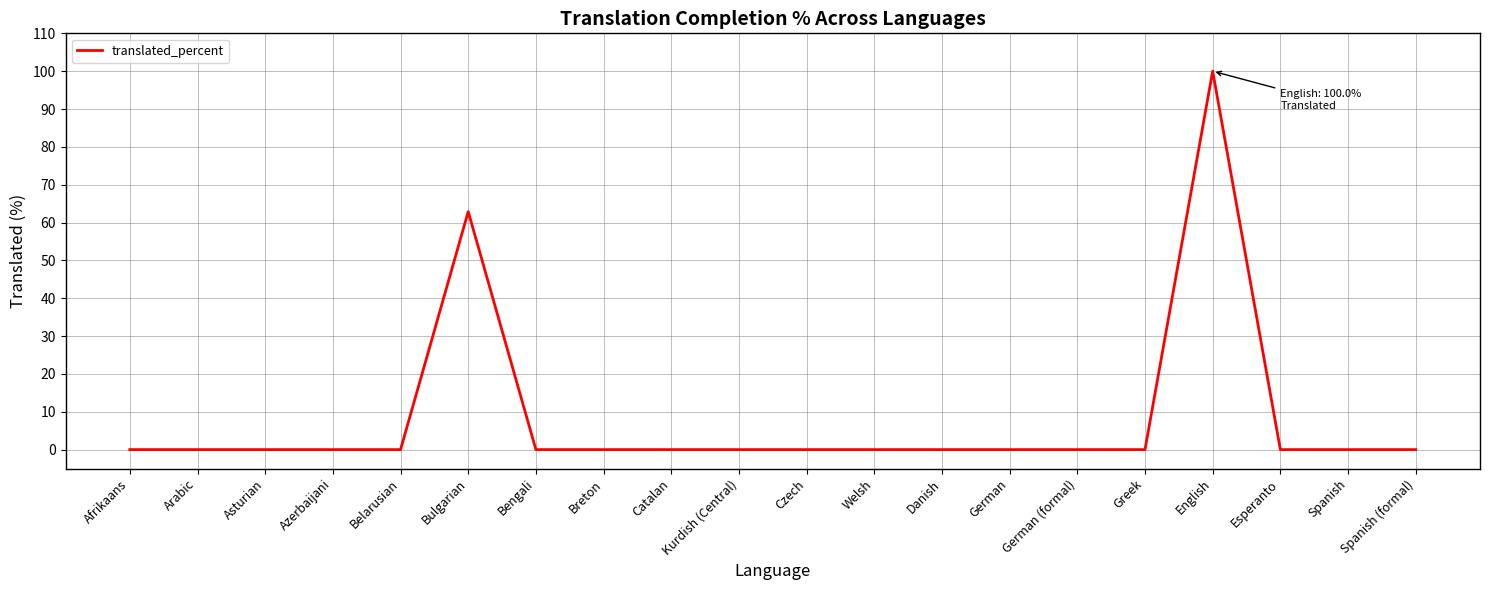

Which label corresponds to the largest value in the chart?

English